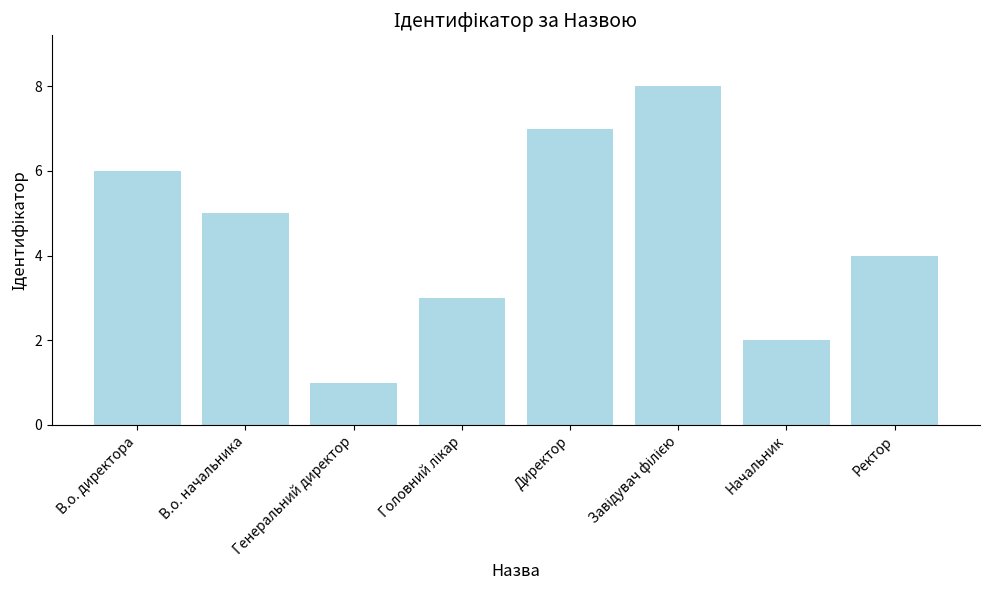

Reading right to left, list all the values displayed in this chart.

4	2	8	7	3	1	5	6